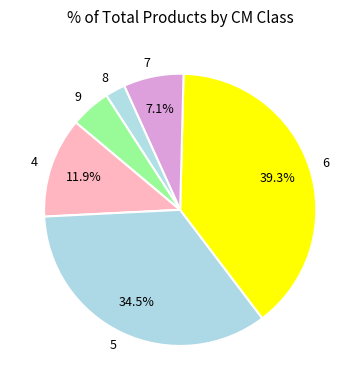

Does 8 represent more than half of the total?

No